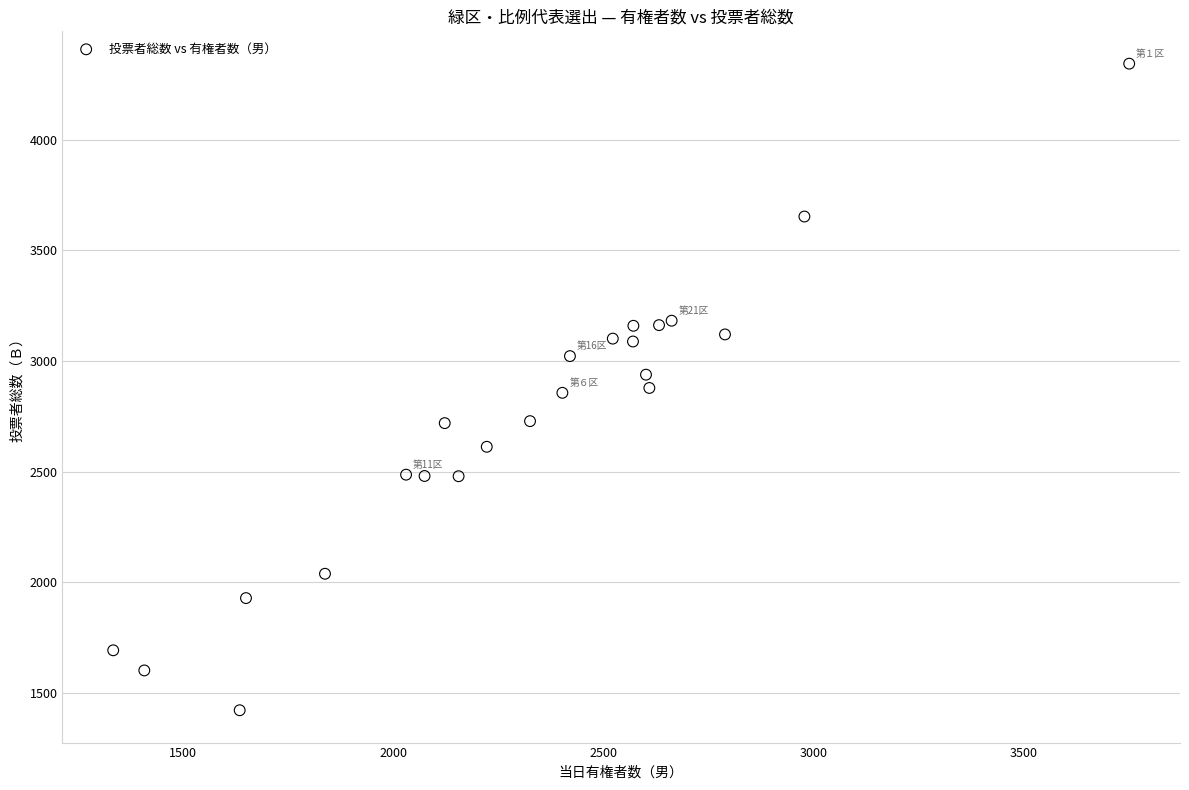

What is the range of X values (max minus min)?

2418